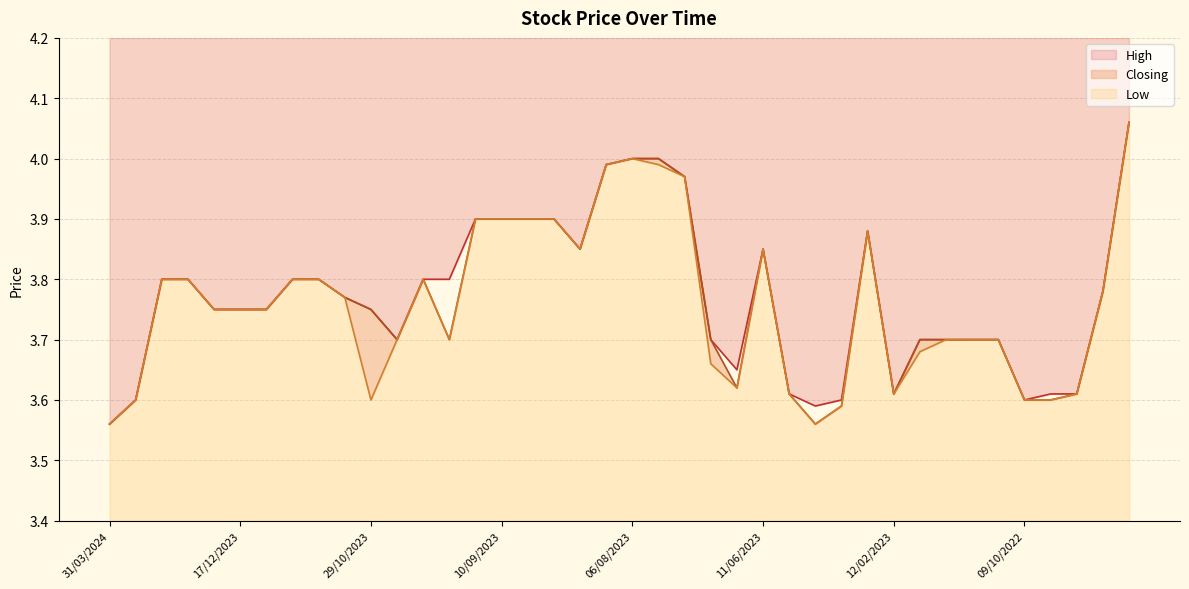

Which series has the widest spread of values?

High